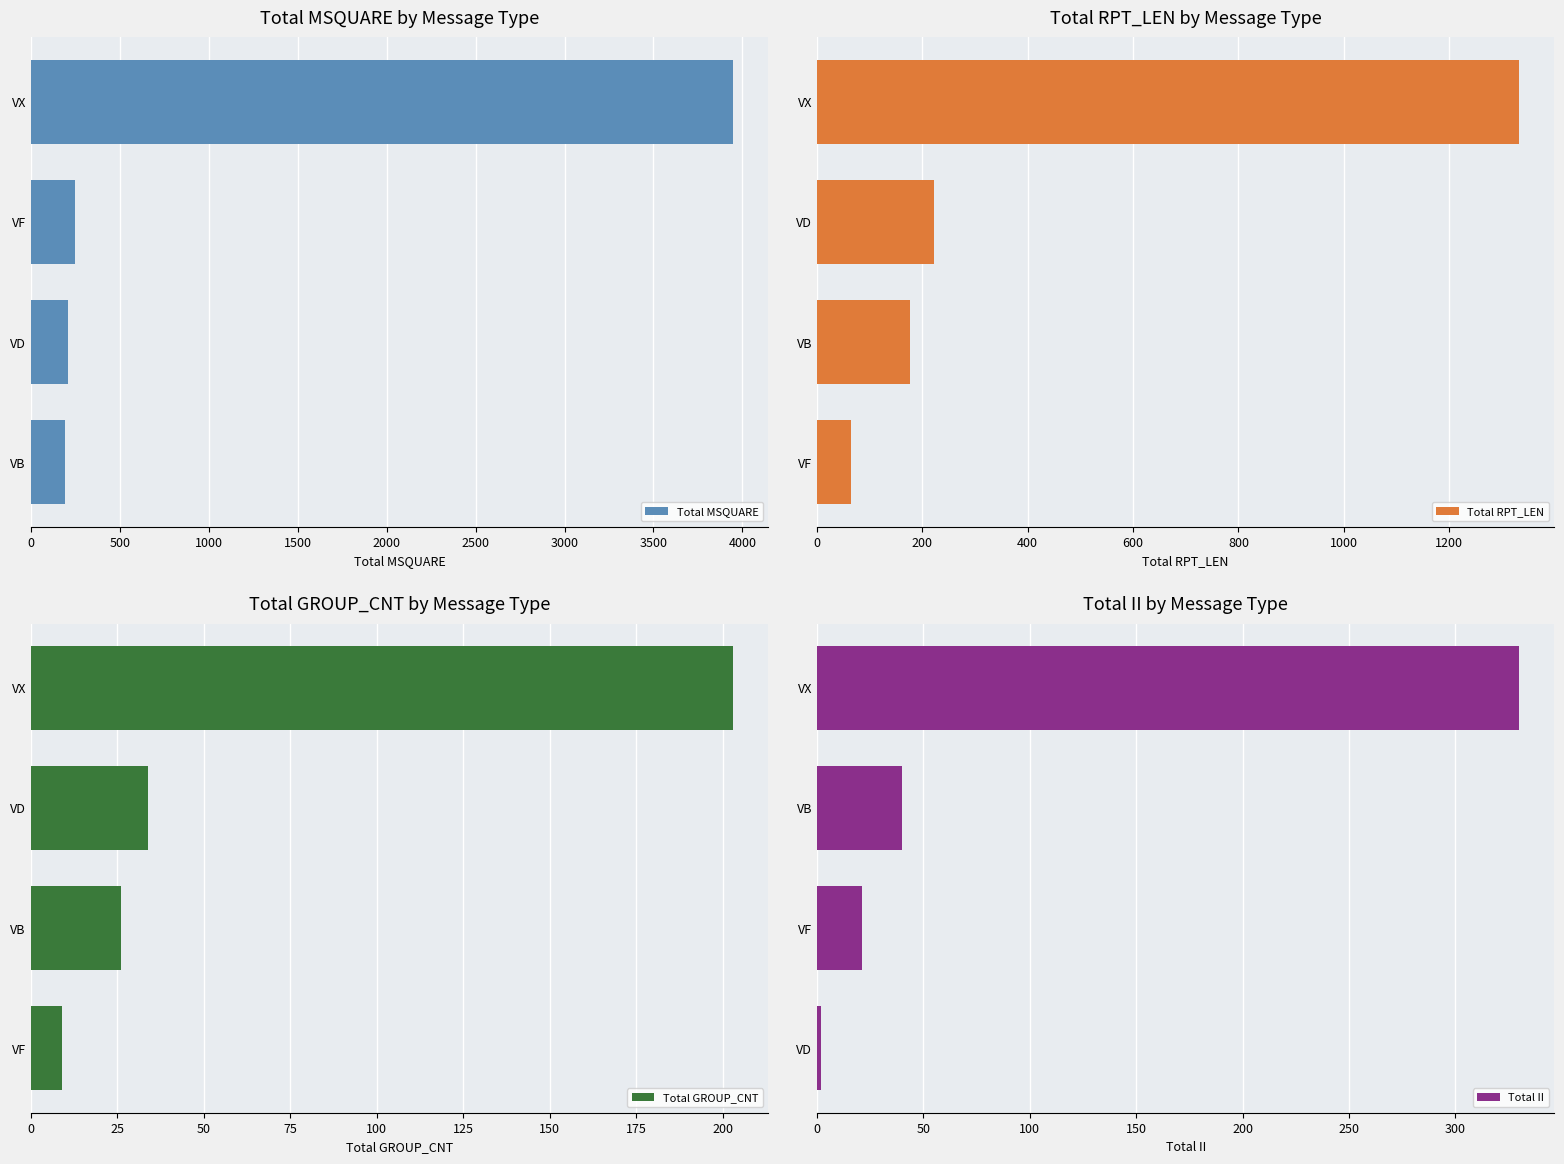

What is the average value of the Total MSQUARE series?

1149